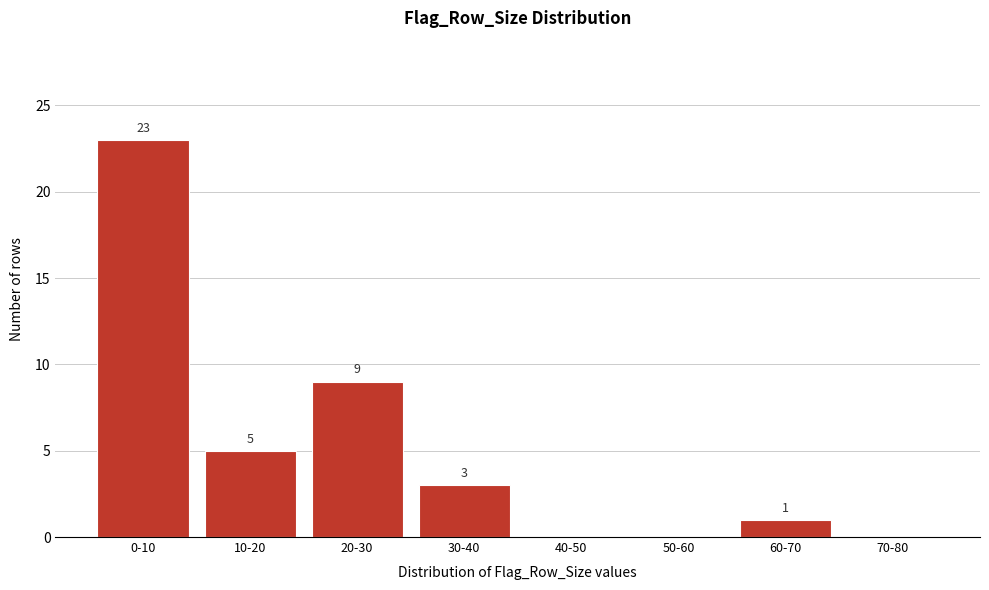

Reading left to right, extract all data points from this chart.

0-10=23	10-20=5	20-30=9	30-40=3	40-50=0	50-60=0	60-70=1	70-80=0